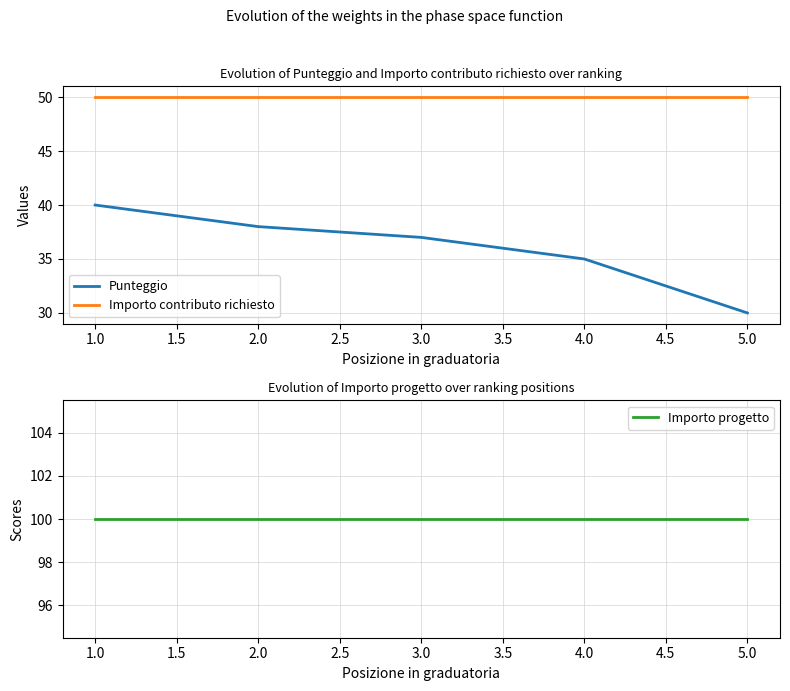

Does the chart display data point markers on the line(s)?

No